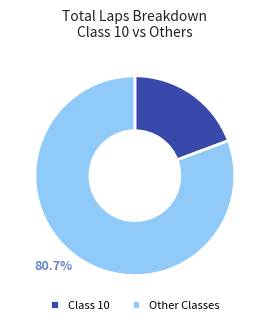

Is there a majority slice in this chart?

Yes